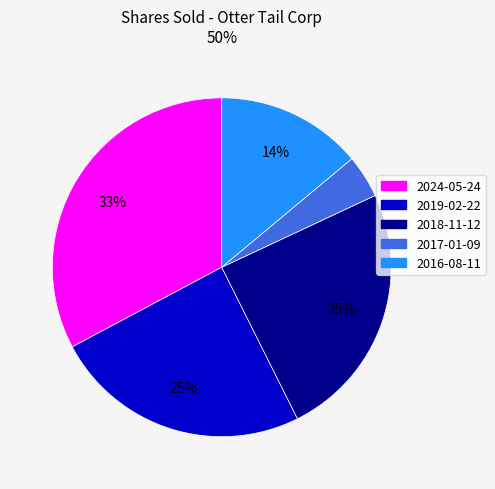

Which slice is the largest?

2024-05-24